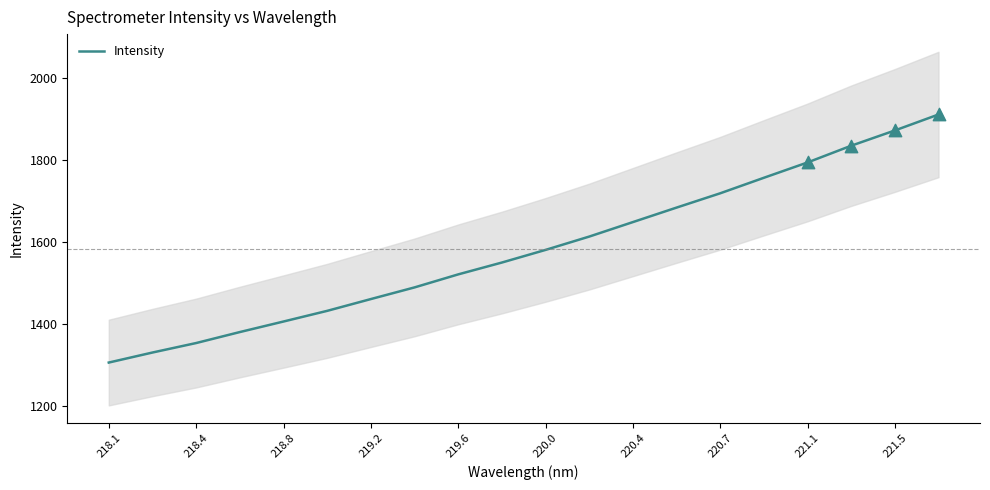

The Intensity series shows 597.1 at 221.1. True or false?

False